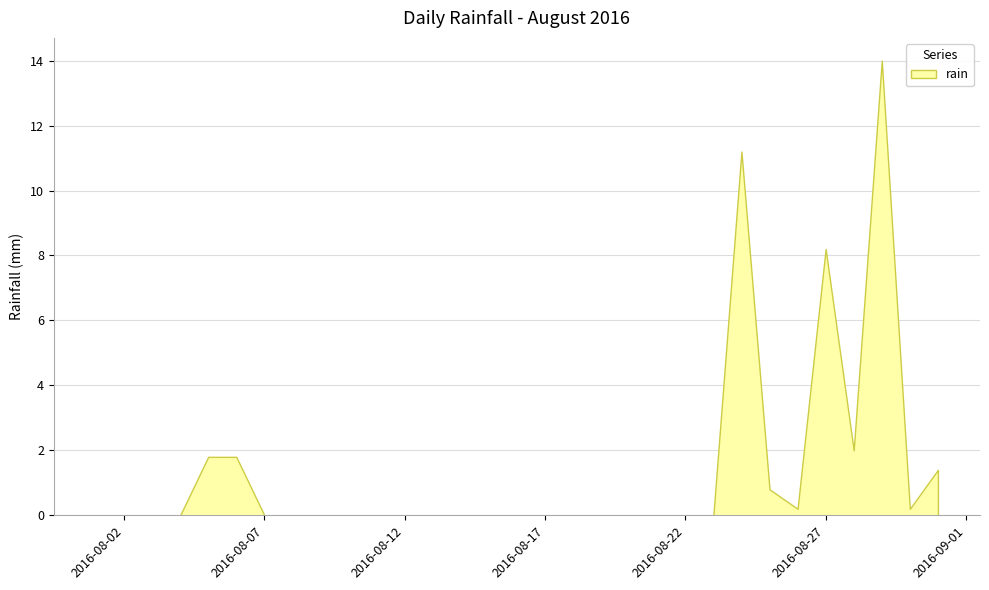

List the labels in order of value, smallest first.

2016-08-01, 2016-08-02, 2016-08-03, 2016-08-04, 2016-08-07, 2016-08-08, 2016-08-09, 2016-08-10, 2016-08-11, 2016-08-12, 2016-08-13, 2016-08-14, 2016-08-15, 2016-08-16, 2016-08-17, 2016-08-18, 2016-08-19, 2016-08-20, 2016-08-21, 2016-08-22, 2016-08-23, 2016-08-26, 2016-08-30, 2016-08-25, 2016-08-31, 2016-08-05, 2016-08-06, 2016-08-28, 2016-08-27, 2016-08-24, 2016-08-29